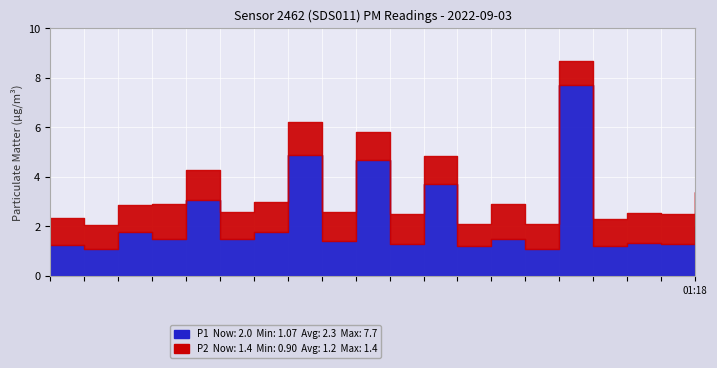

Between 00:02 and 00:29, which series saw the biggest shift?

P1